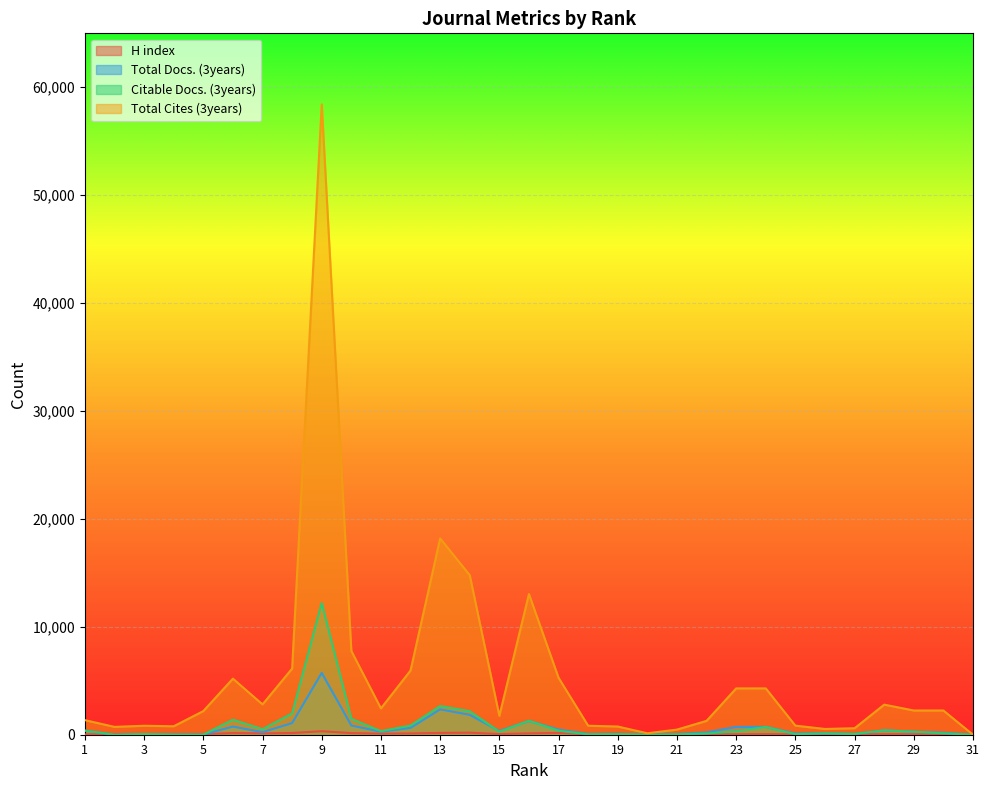

What is the sum of all Total Cites (3years) values?

168977